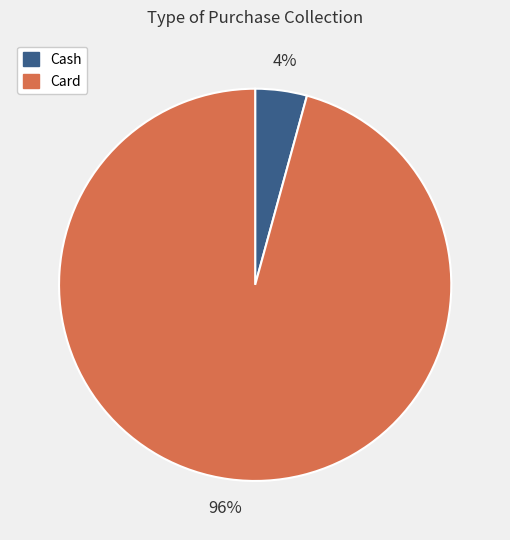

To the nearest percent, what is the average slice percentage?

50%